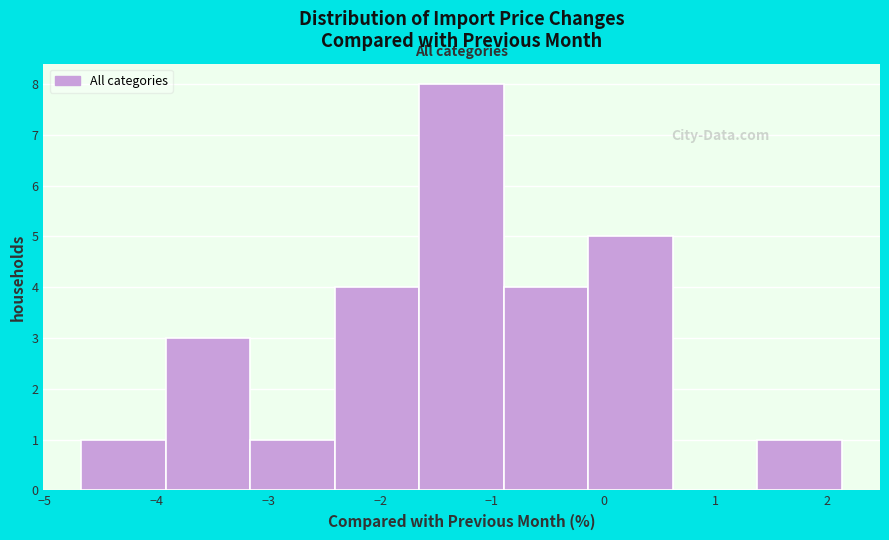

What is the height of the bar covering -2.4 to -1.6 on the x-axis? Neither the bar edges nor the heights are printed on the chart, so give them approximately, as read against the axes.

4